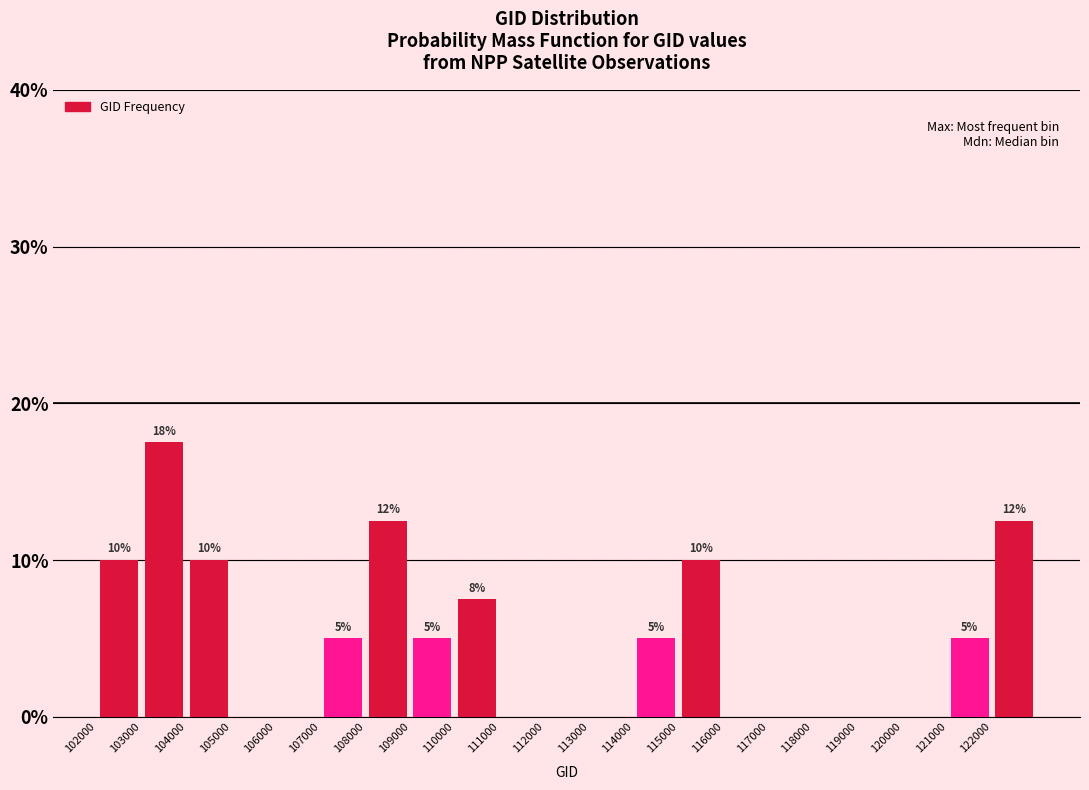

Over which range of the x-axis is the bar tallest?

103000 to 104000